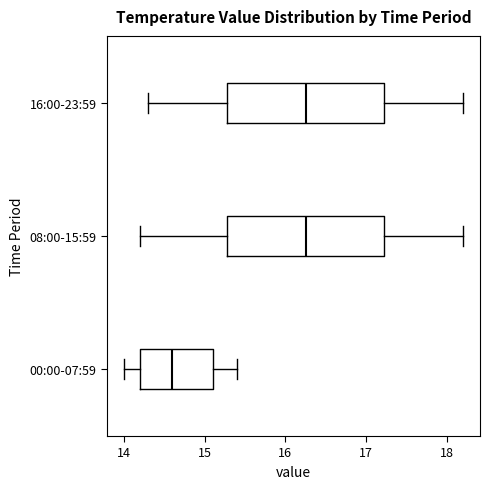

Reading bottom to top, transcribe this box plot: for each box, give where its median line is, the range the box spans, and where its two whiskers end, as read against the x-axis. The values are not printed on the chart, so give them approximately, as read against the axis.

00:00-07:59: median 14.6, box 14.2 to 15.1, whiskers 14.0 to 15.4
08:00-15:59: median 16.3, box 15.3 to 17.2, whiskers 14.2 to 18.2
16:00-23:59: median 16.3, box 15.3 to 17.2, whiskers 14.3 to 18.2